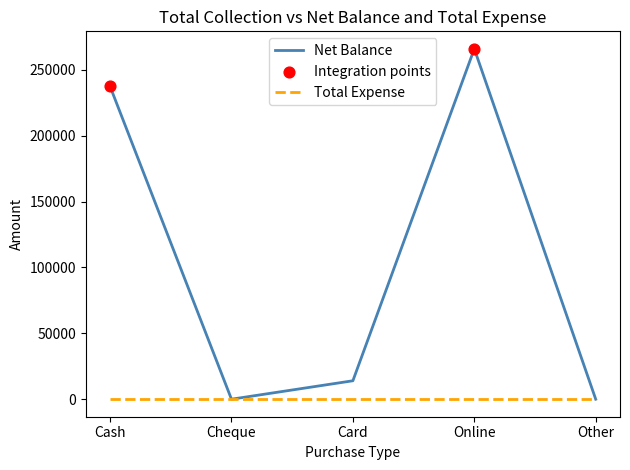

Which series has the widest spread of values?

Net Balance